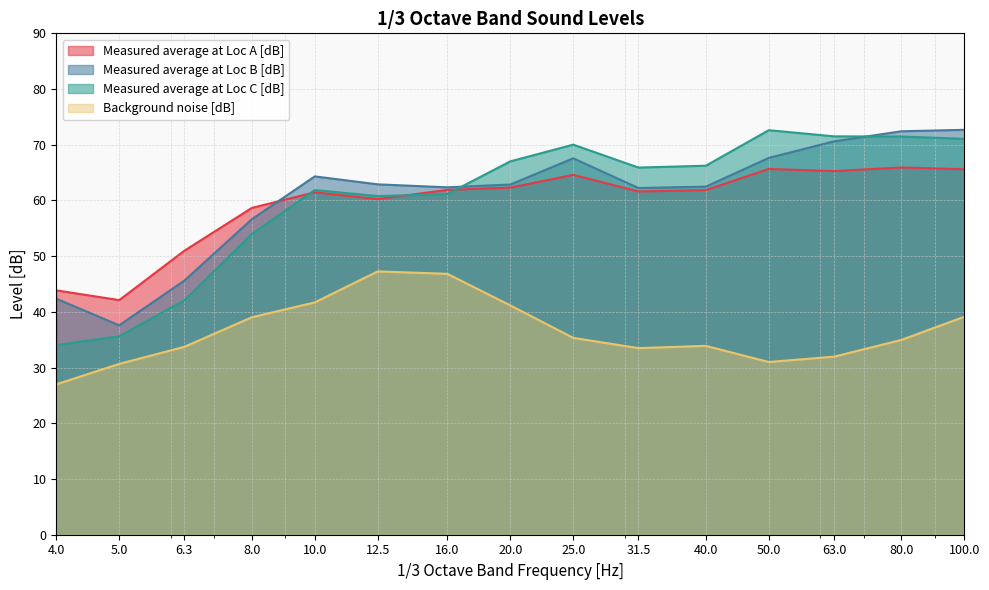

Between which two adjacent categories do Measured average at Loc C [dB] and Measured average at Loc B [dB] first intersect?

16 and 20